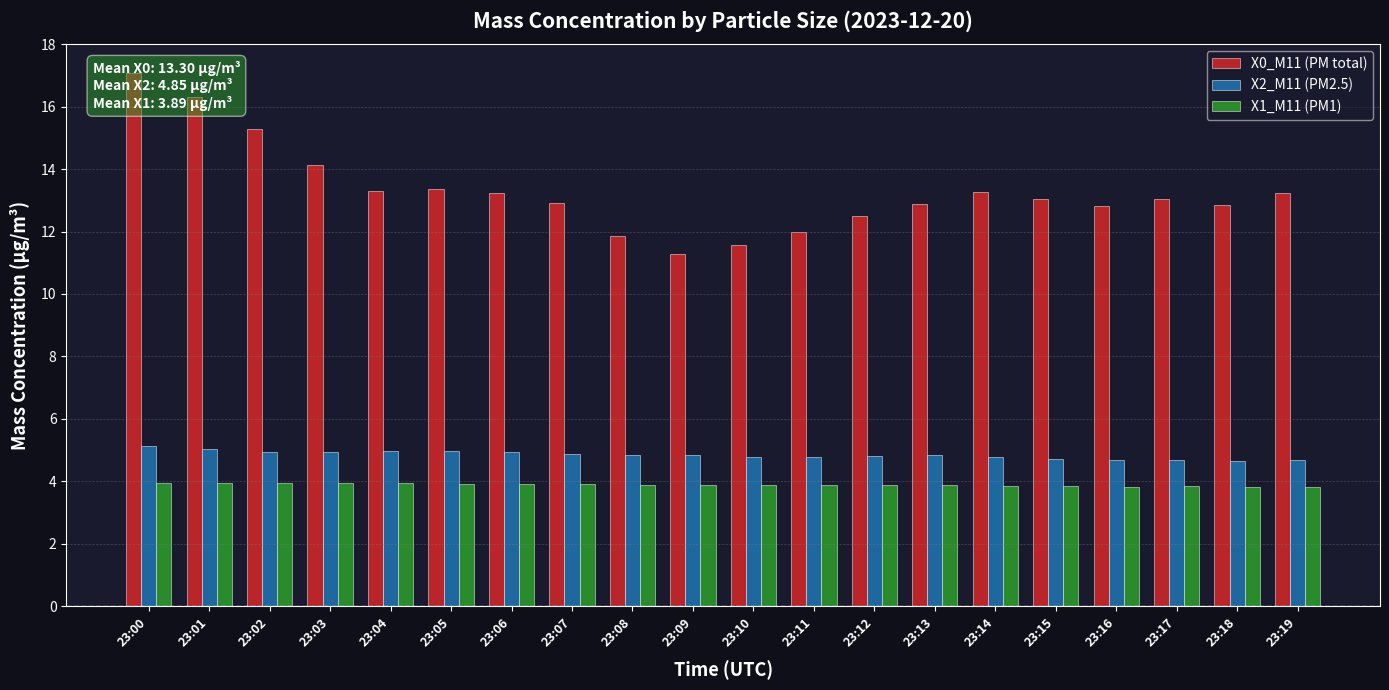

Between 23:14 and 23:10, which is larger?

23:14